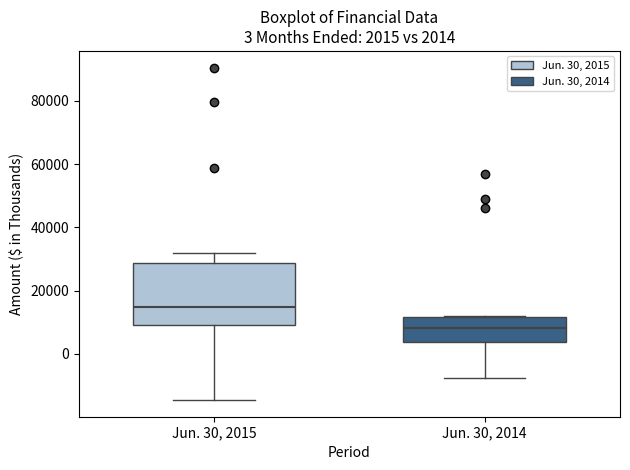

Which box is the tallest, from its lower edge to its upper edge?

Jun. 30, 2015